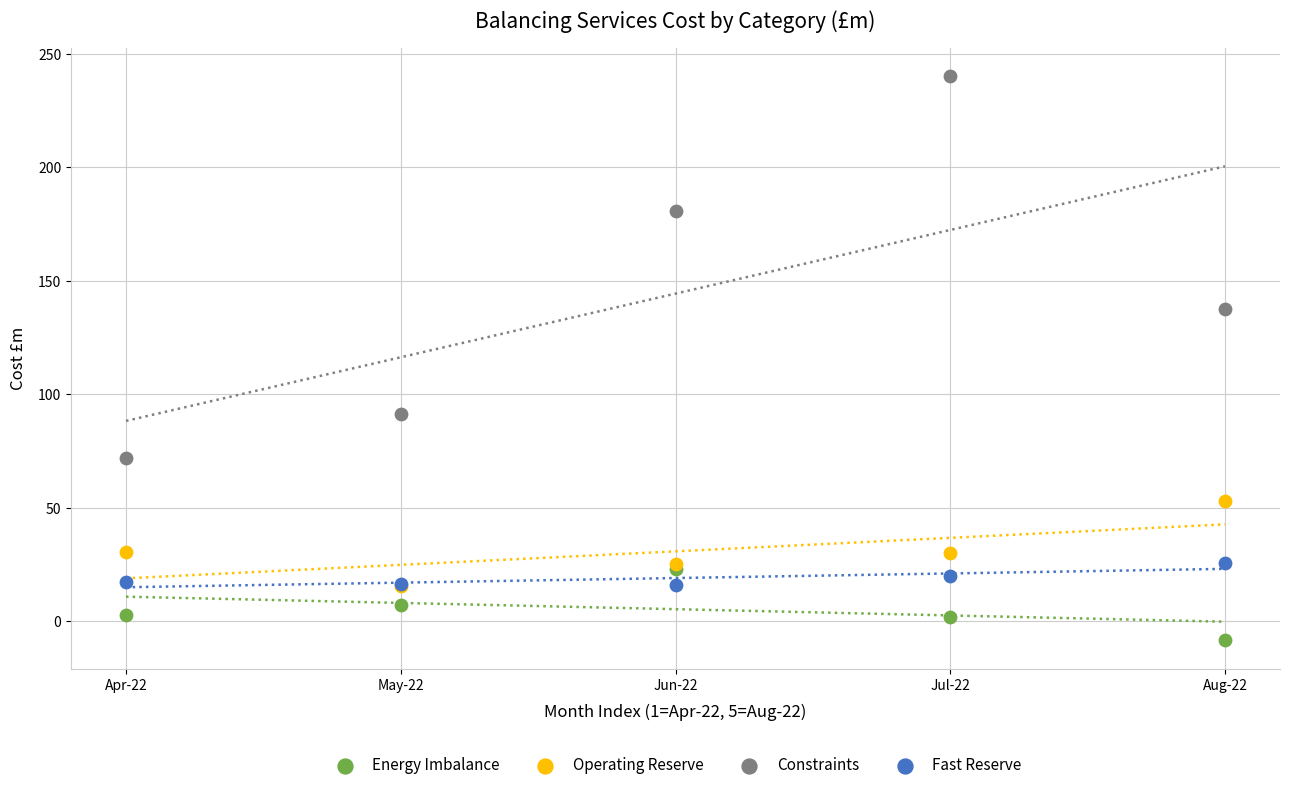

What are all the series names shown in the legend?

Energy Imbalance, Operating Reserve, Constraints, Fast Reserve